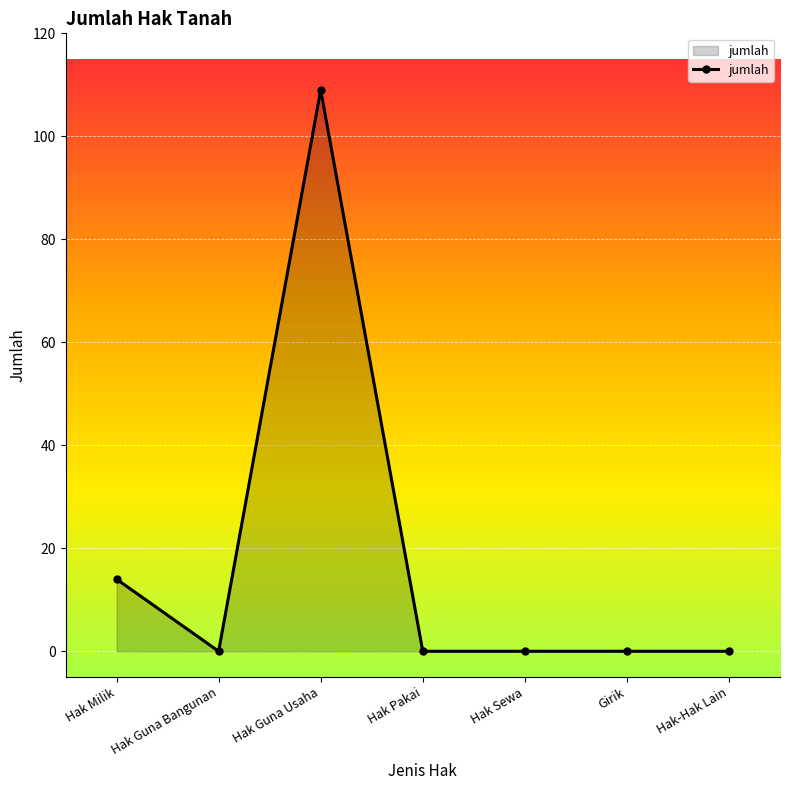

How many lines are shown in the chart?

1